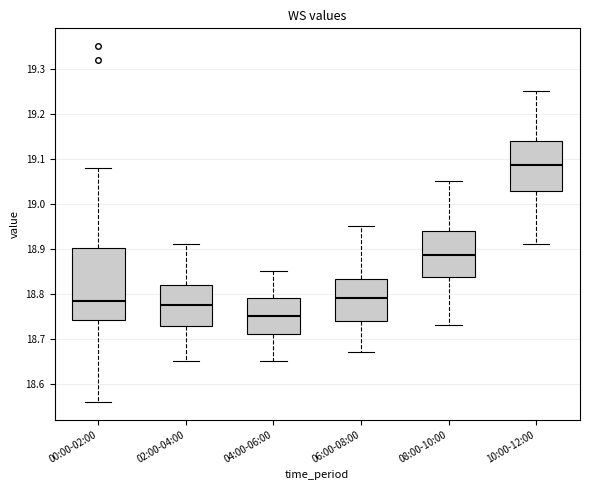

Reading left to right, read every box against the y-axis: the position of its median line, the range the box covers, and the ends of its whiskers. The values are not printed on the chart, so give them approximately, as read against the axis.

00:00-02:00: median 18.79, box 18.74 to 18.90, whiskers 18.56 to 19.08
02:00-04:00: median 18.78, box 18.73 to 18.82, whiskers 18.65 to 18.91
04:00-06:00: median 18.75, box 18.71 to 18.79, whiskers 18.65 to 18.85
06:00-08:00: median 18.79, box 18.74 to 18.83, whiskers 18.67 to 18.95
08:00-10:00: median 18.89, box 18.84 to 18.94, whiskers 18.73 to 19.05
10:00-12:00: median 19.09, box 19.03 to 19.14, whiskers 18.91 to 19.25